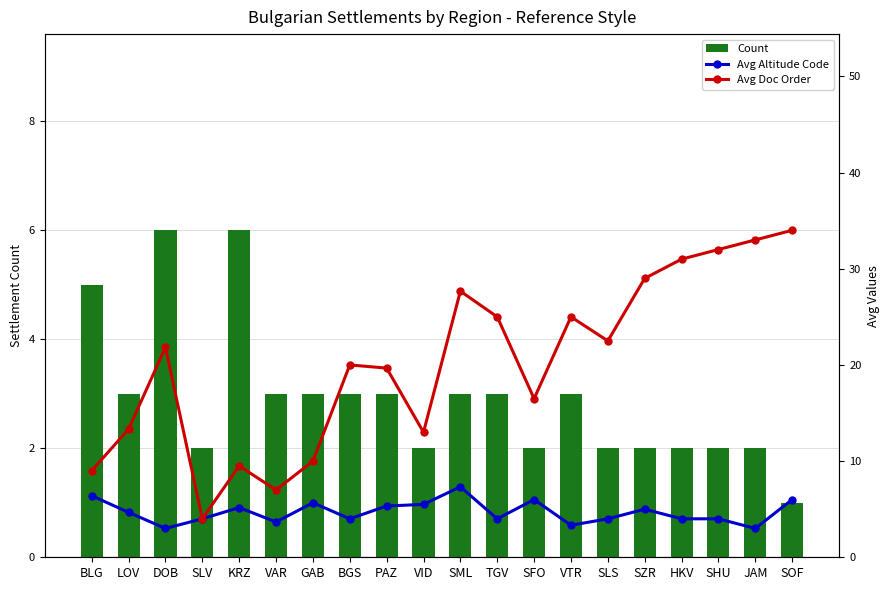

What is the label of the 10th bar from the left?

VID